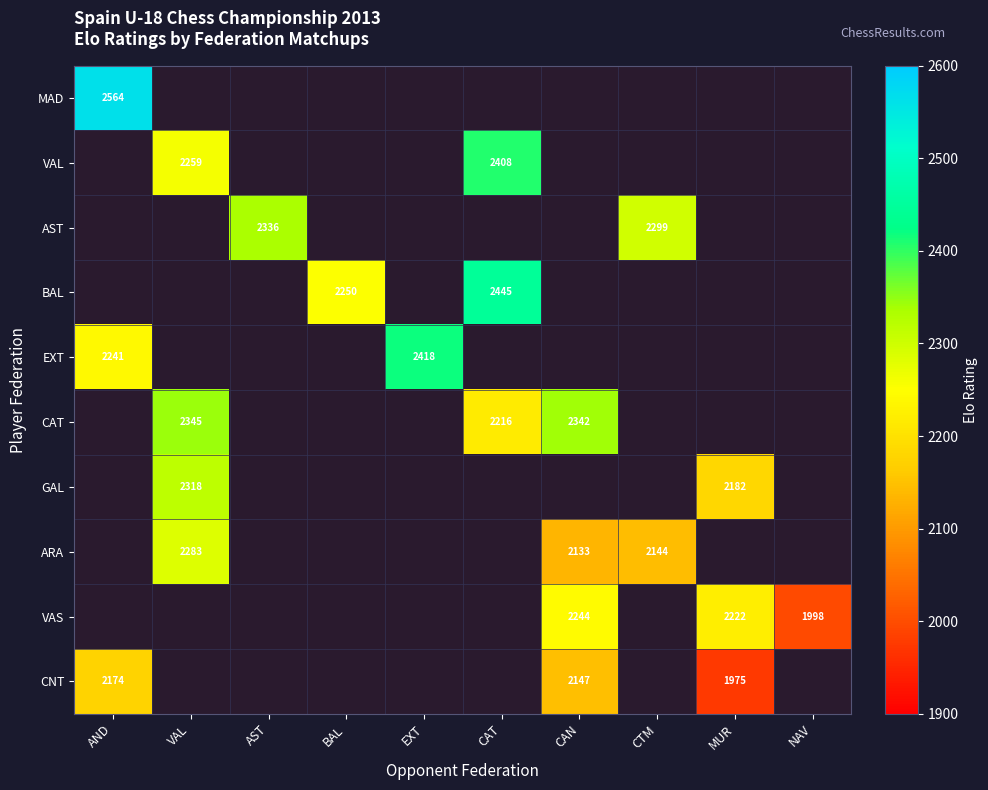

The BAL series shows 974 at BAL. True or false?

False